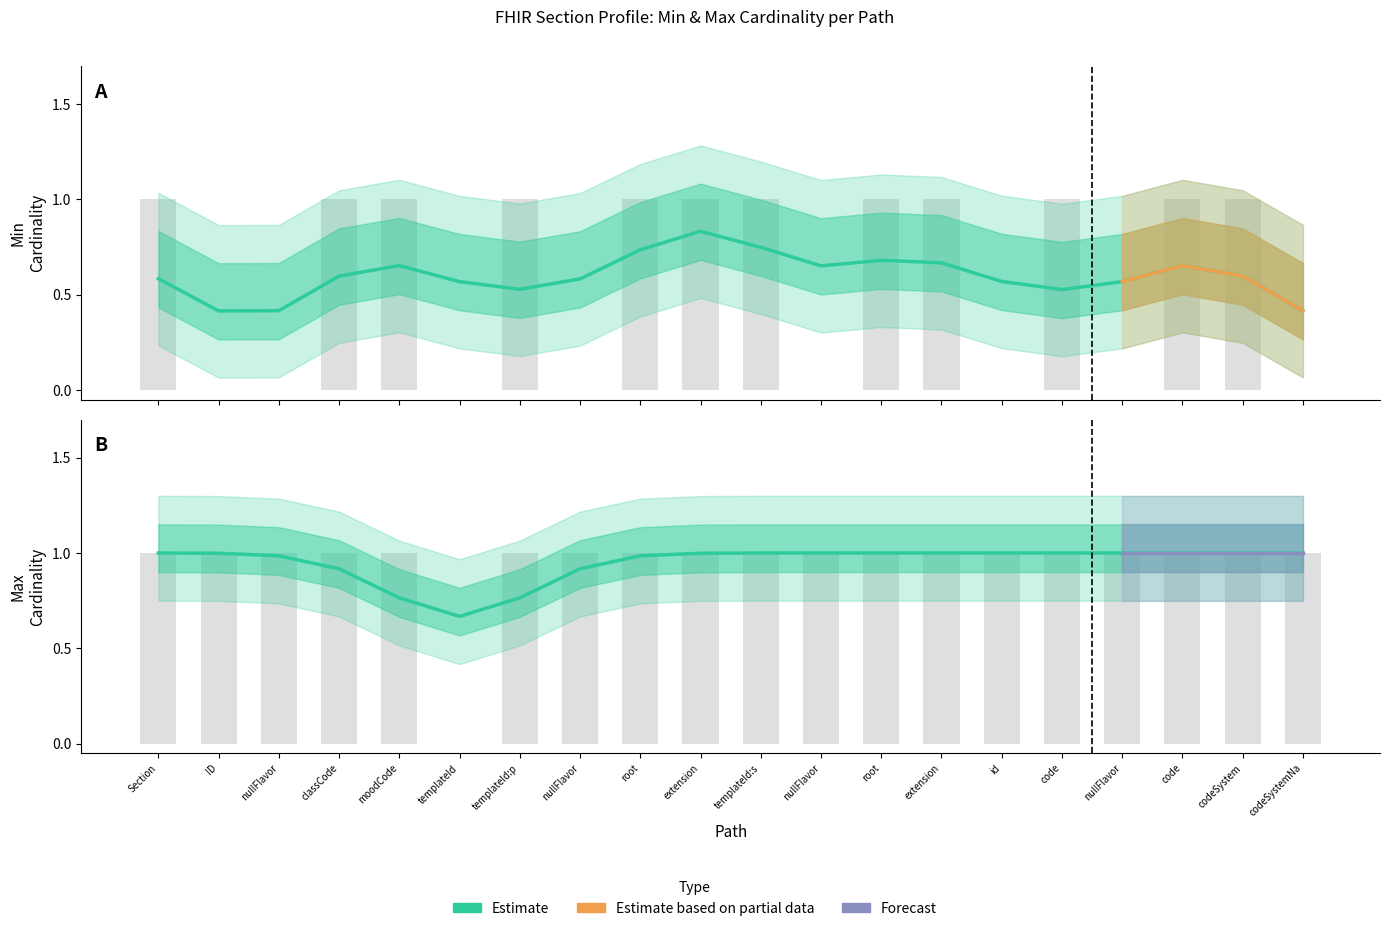

List the series in order of their overall mean, lowest first.

Min, Max_numeric